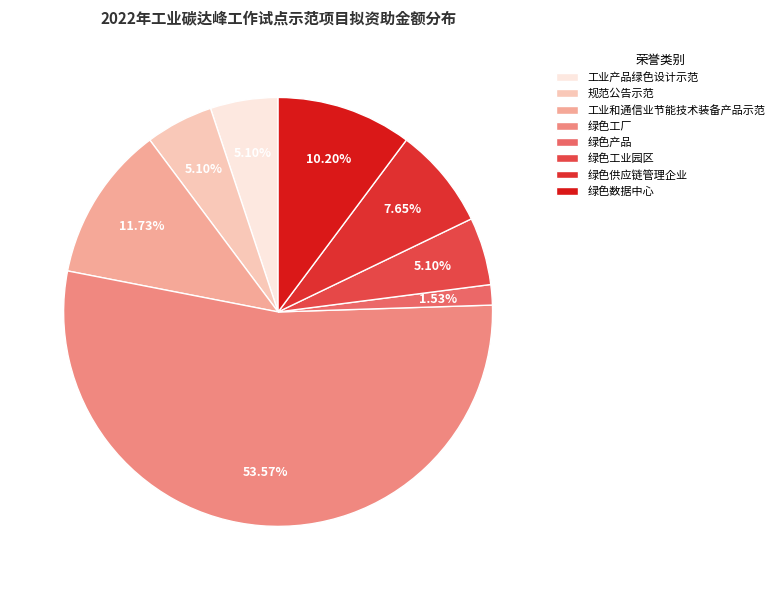

To the nearest percent, what is the average slice percentage?

12%